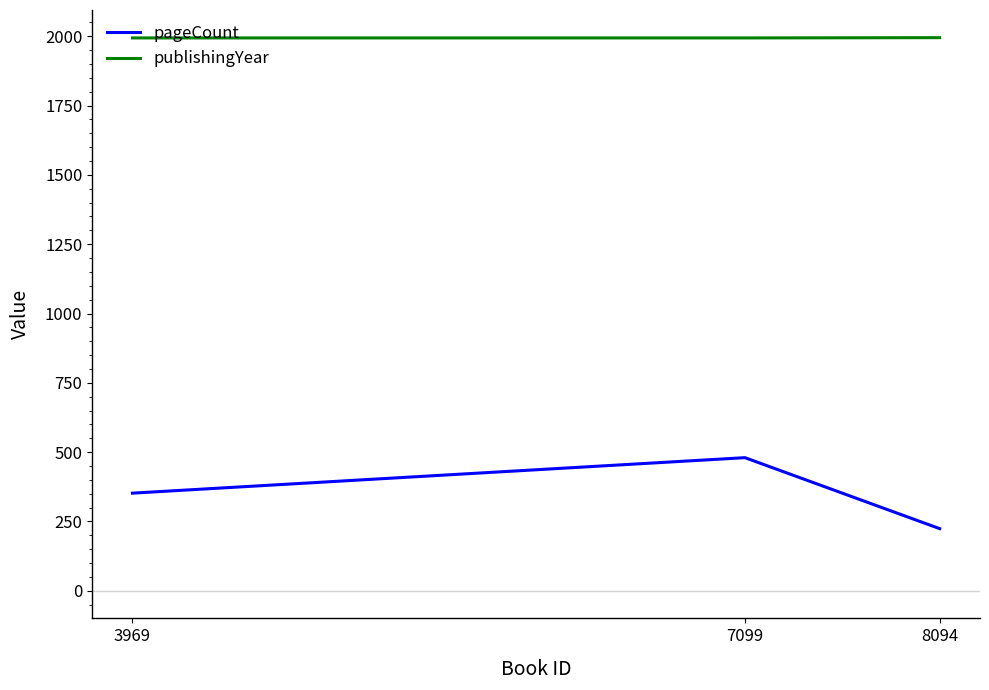

What is the lowest value of the pageCount series?

224